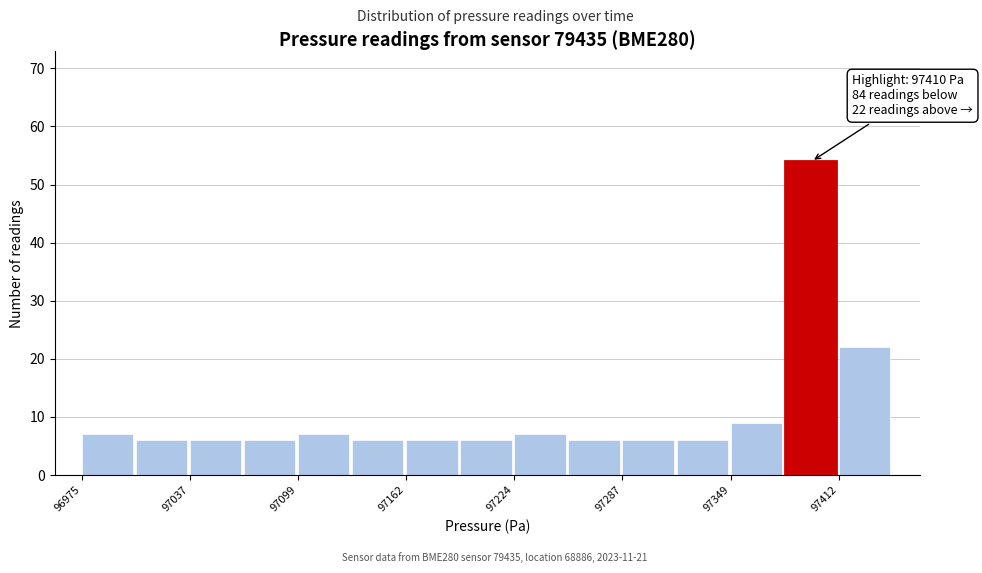

Read against the x-axis, roughly where is the centre of the tallest bar?

97400